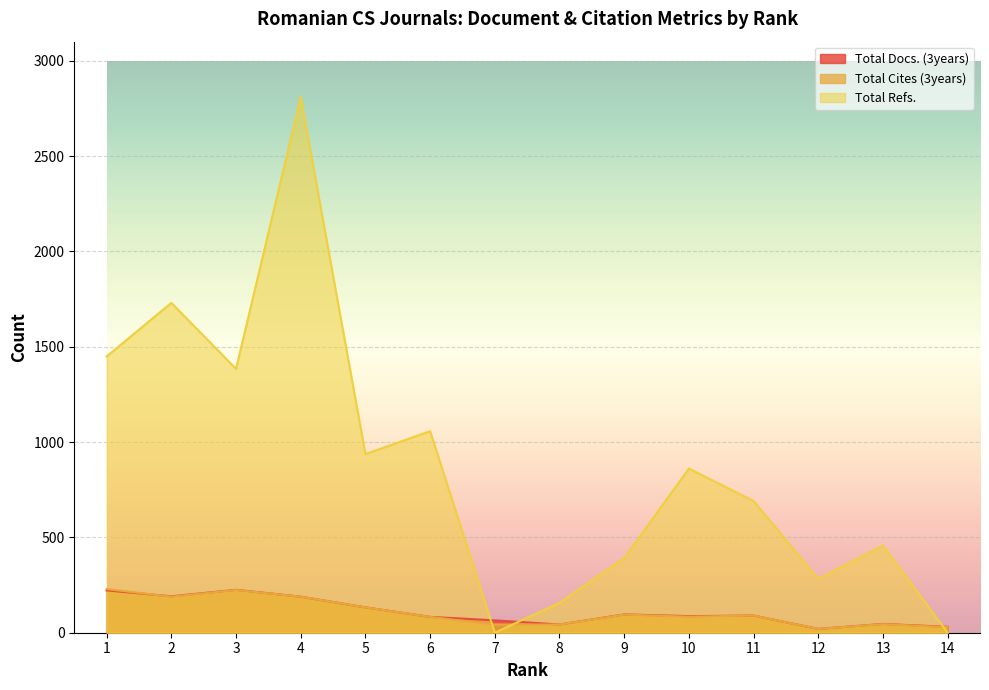

Which series has the largest range (max minus min)?

Total Refs.